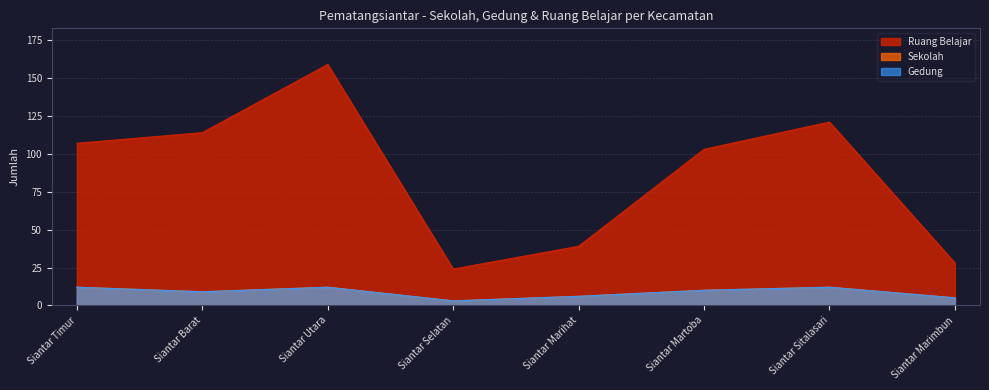

What is the label of the 3rd point from the right?

Siantar Martoba